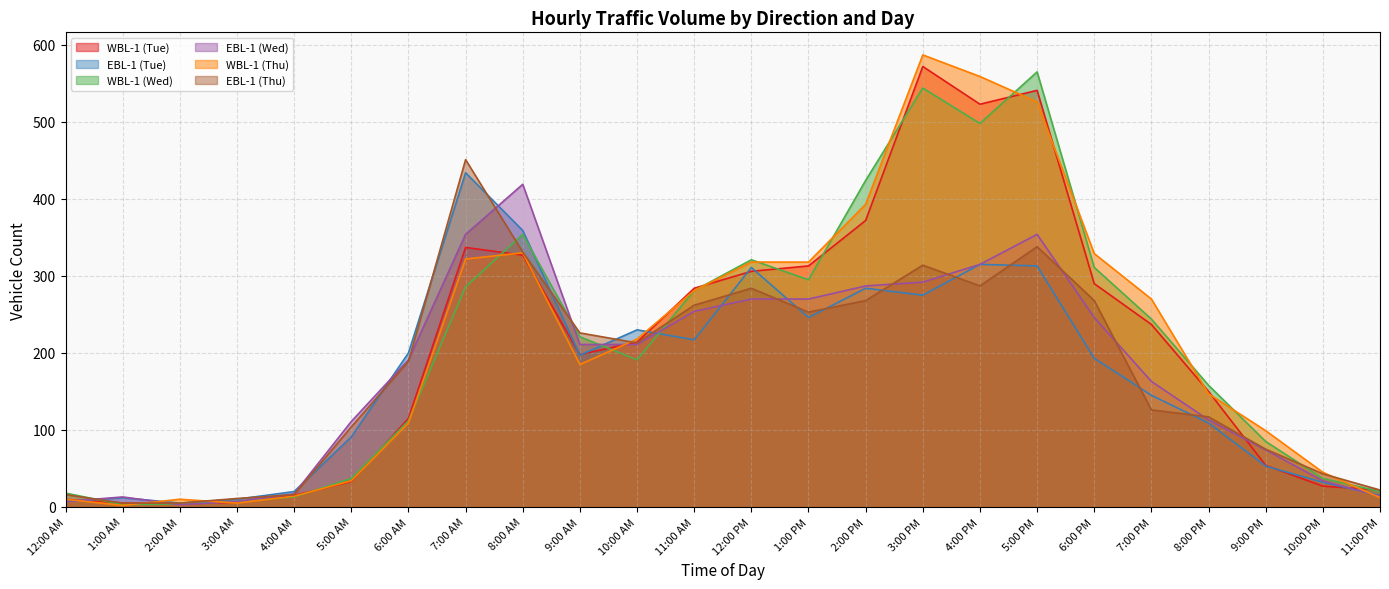

Where do WBL-1 (Thu) and EBL-1 (Tue) first cross each other?

12:00 AM and 1:00 AM